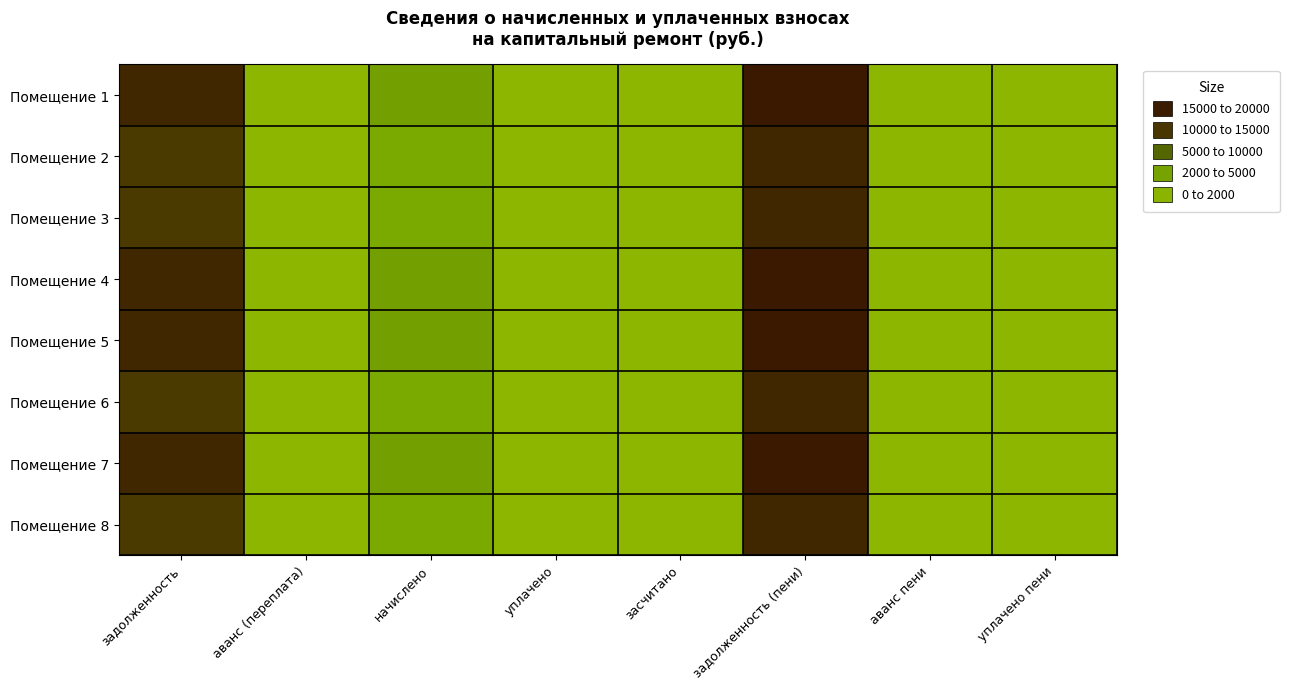

At how many categories does at least one series exceed 7092?

2